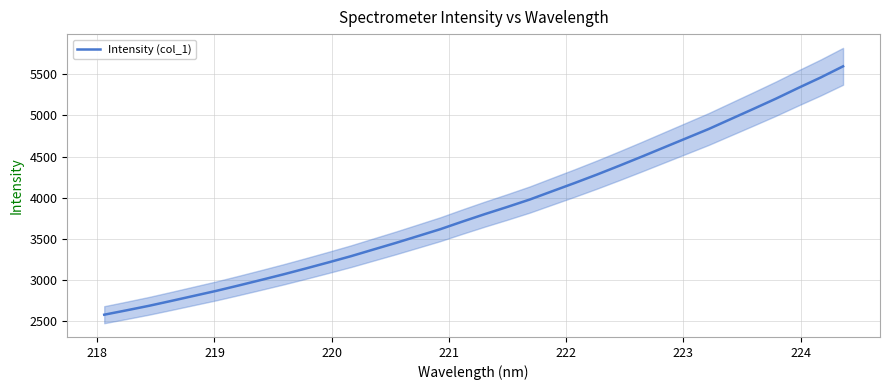

Does the chart display data point markers on the line(s)?

No